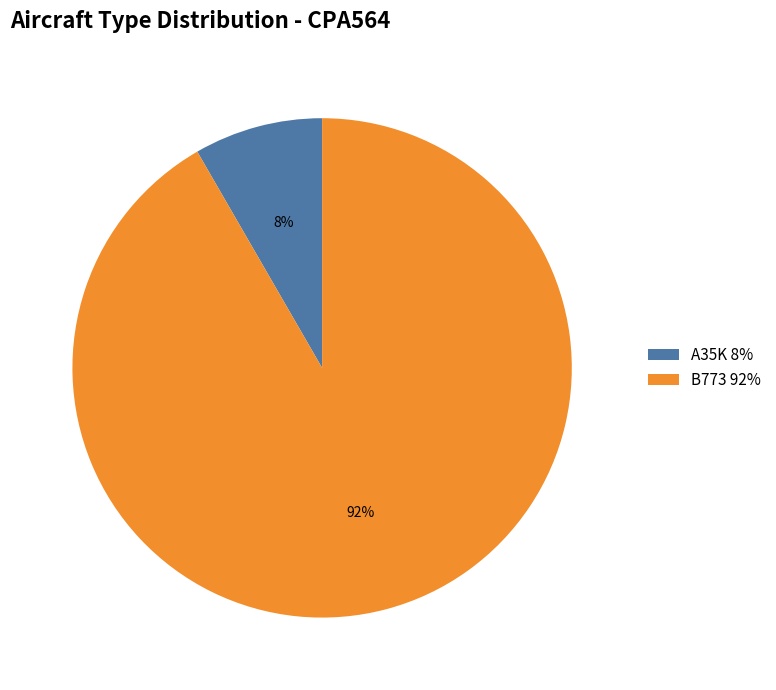

Rank the categories by value from highest to lowest.

B773, A35K